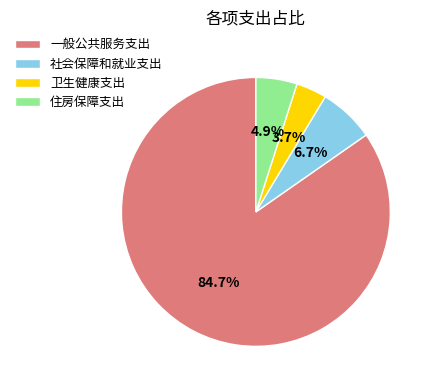

What is the largest slice in the pie chart?

一般公共服务支出